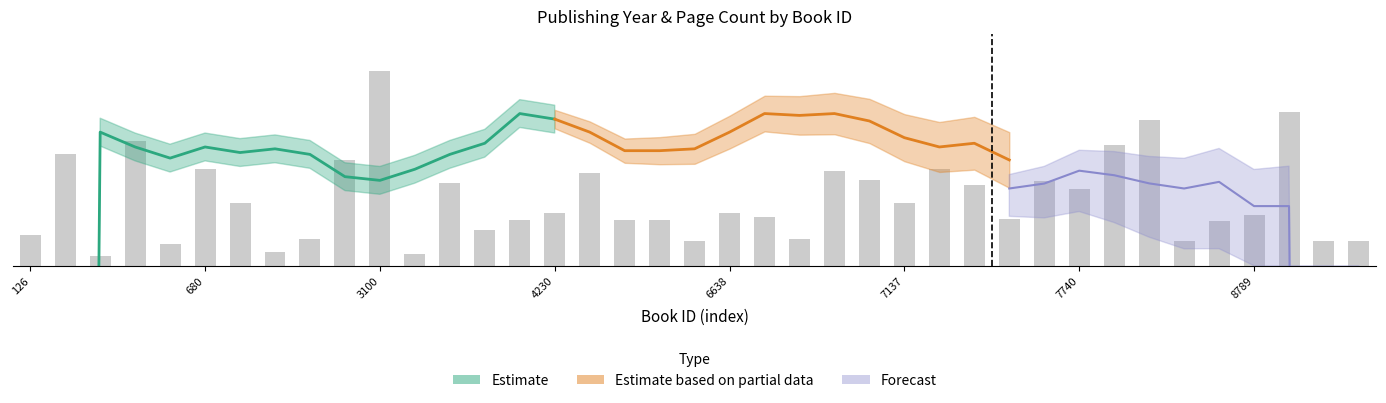

What is the value of the 8th bar from the left?

1.5